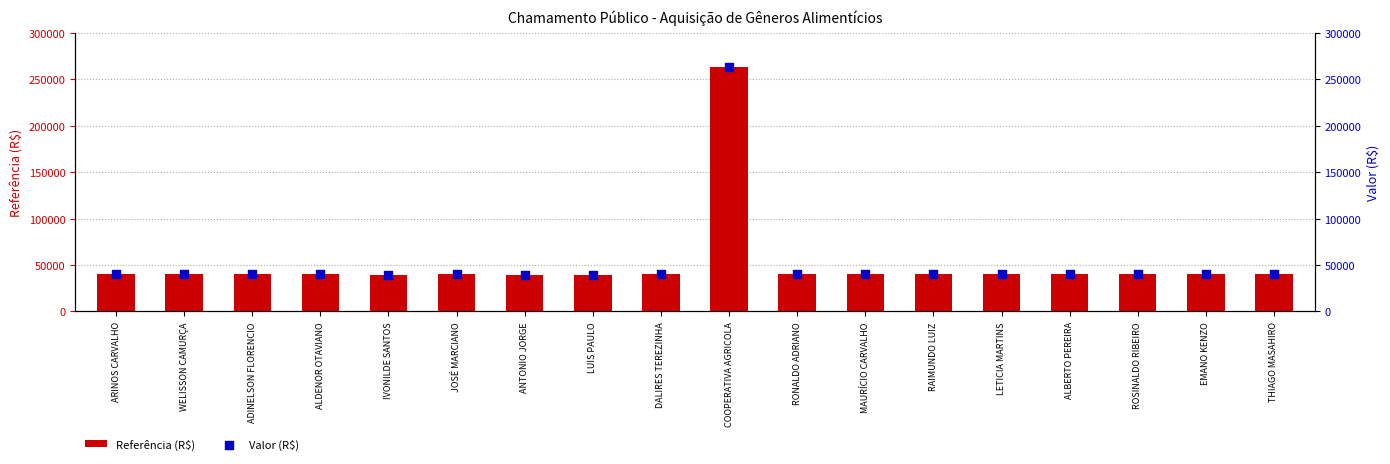

What is the total value across all series at WELISSON CAMURÇA?

79999.7